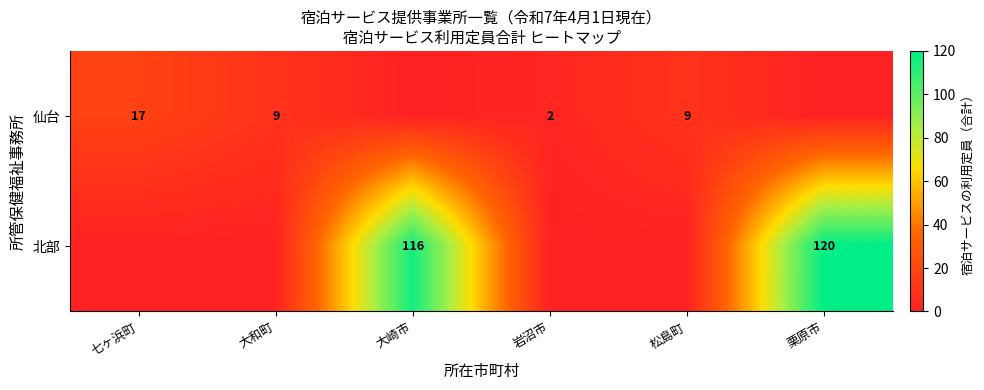

At how many categories does at least one series exceed 111?

2